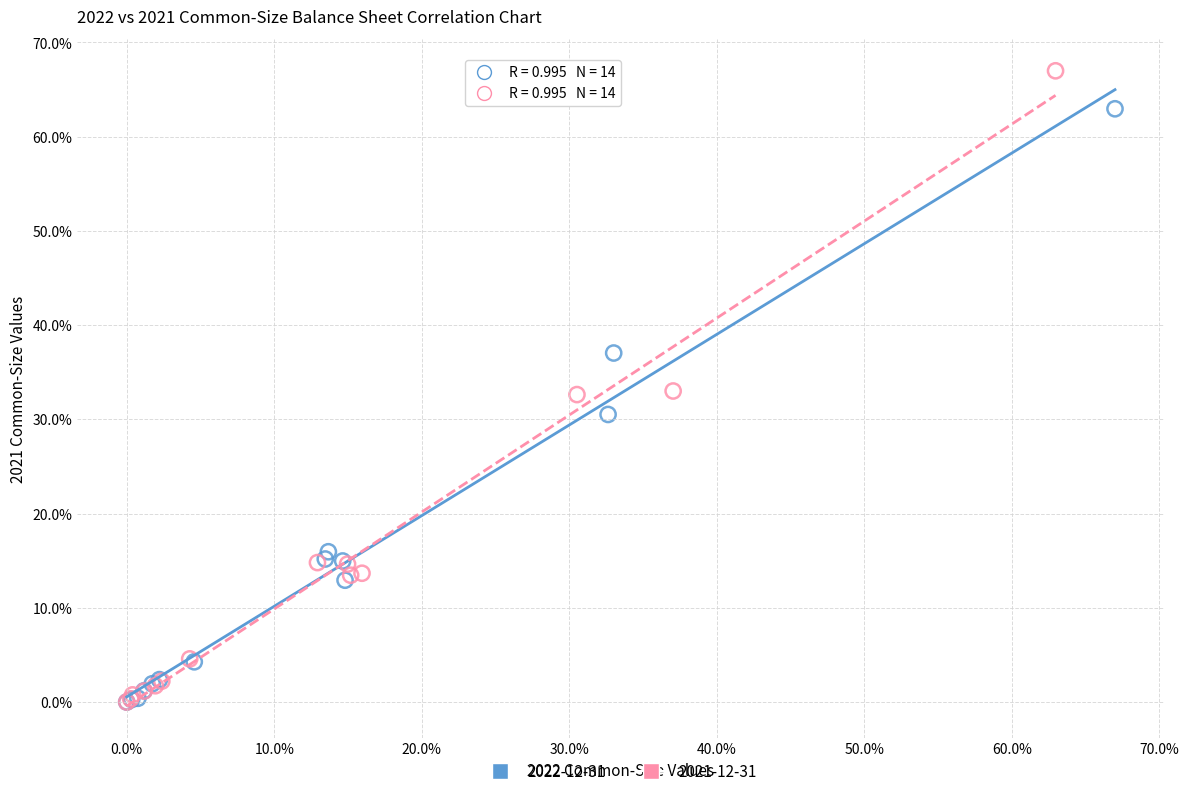

What are all the series names shown in the legend?

2022-12-31, 2021-12-31